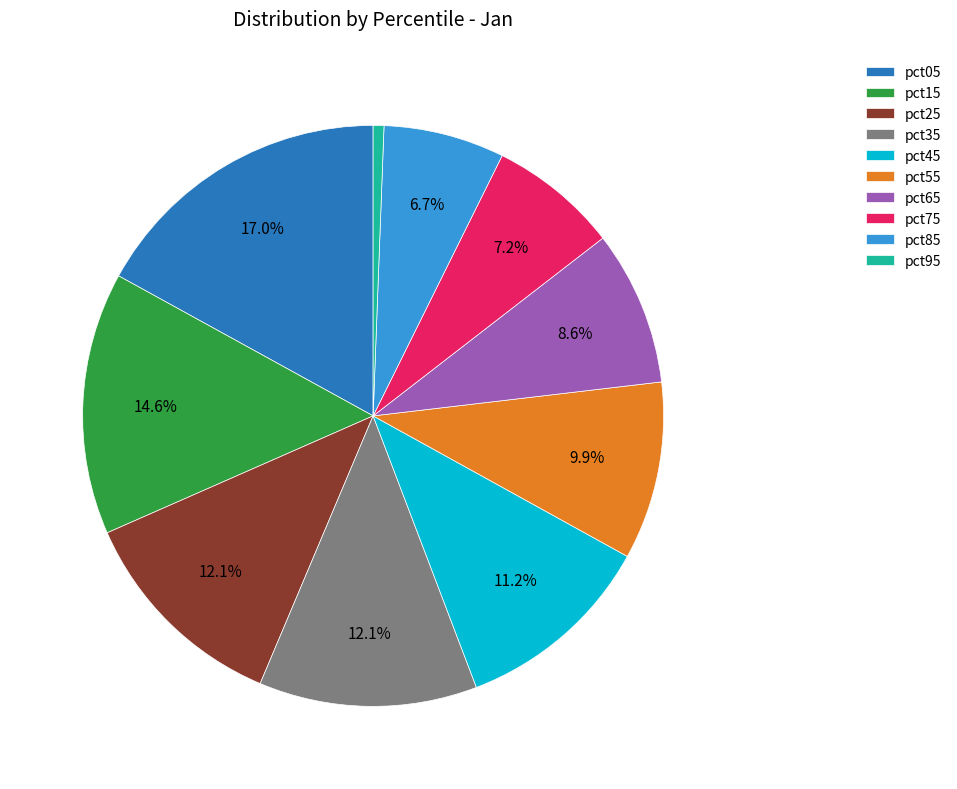

Is it true that pct25 is 1% of the pie?

False